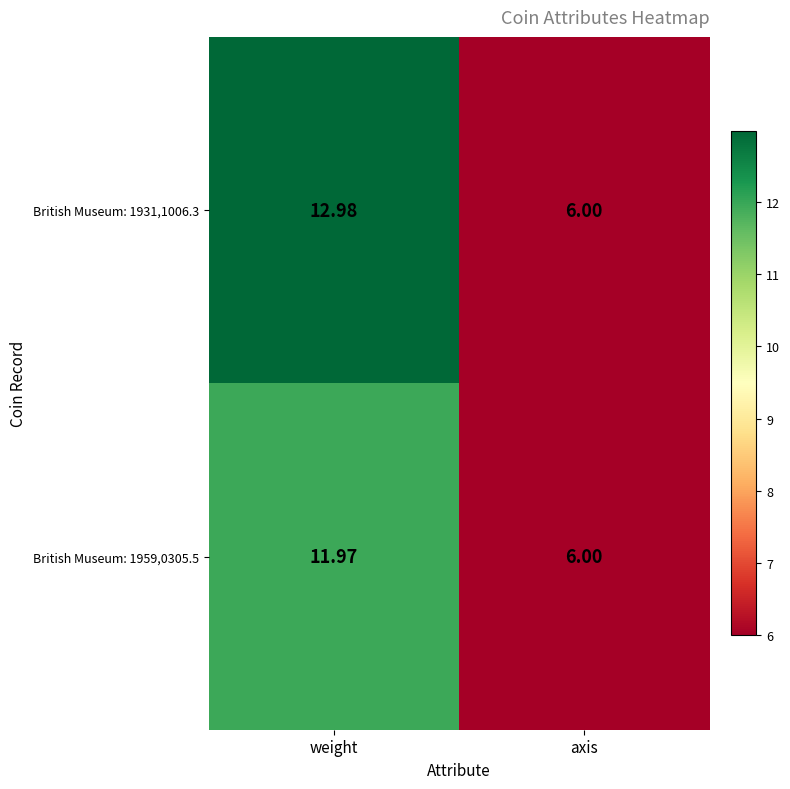

Count the number of categories in the chart.

2